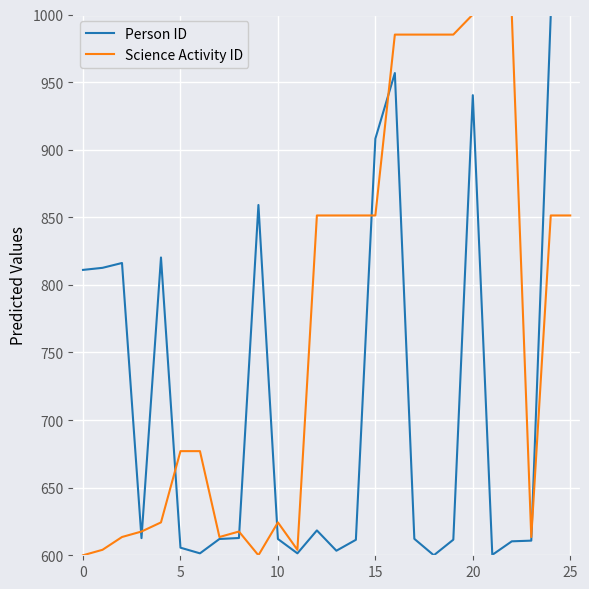

How many lines are shown in the chart?

2